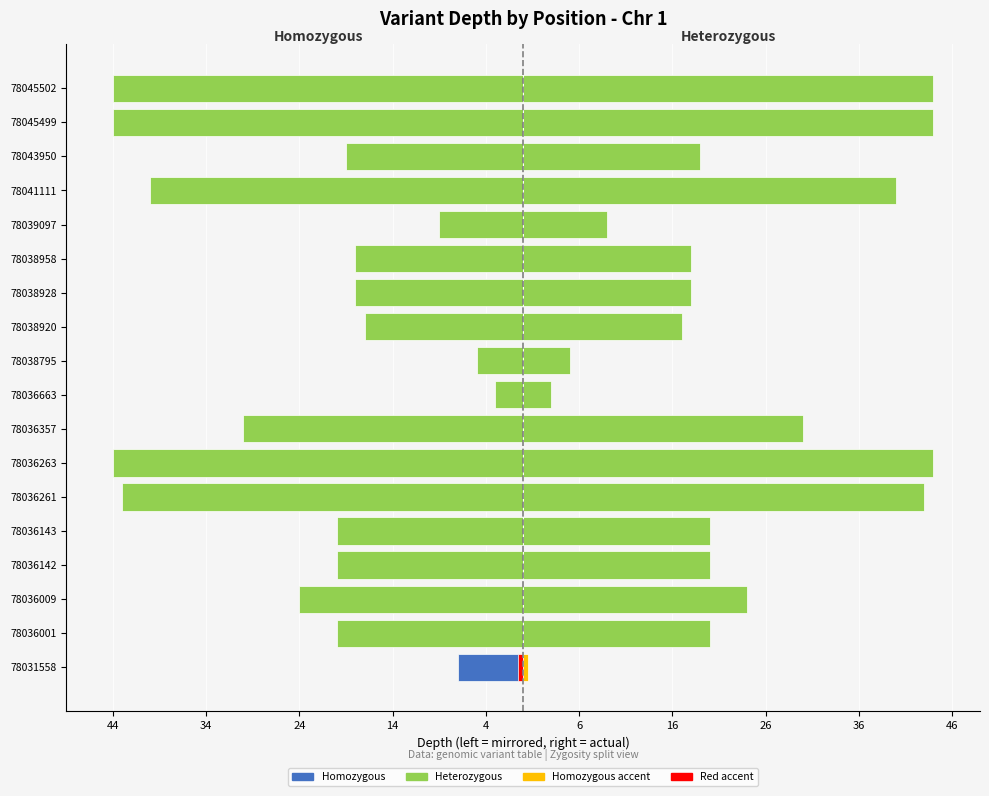

At how many categories does at least one series exceed 12?

14